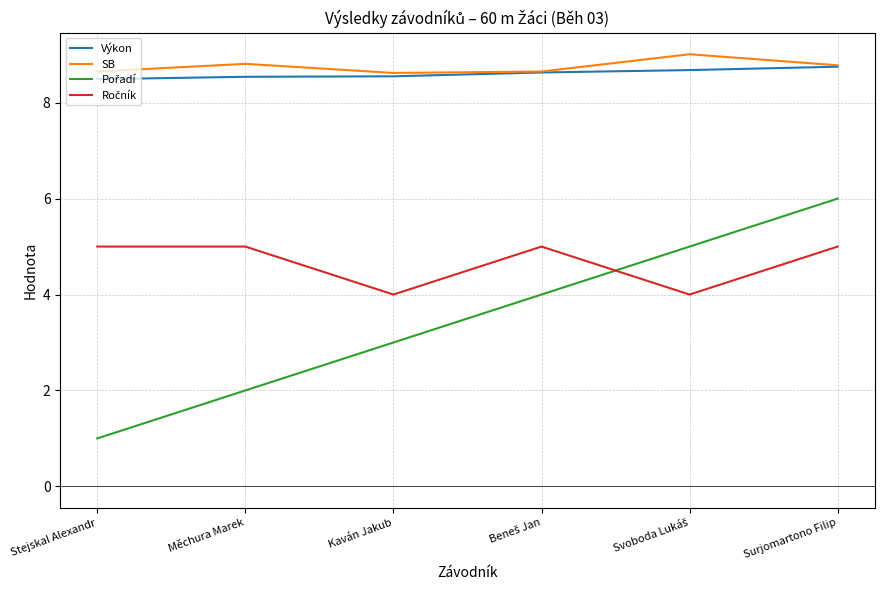

How many lines are shown in the chart?

4